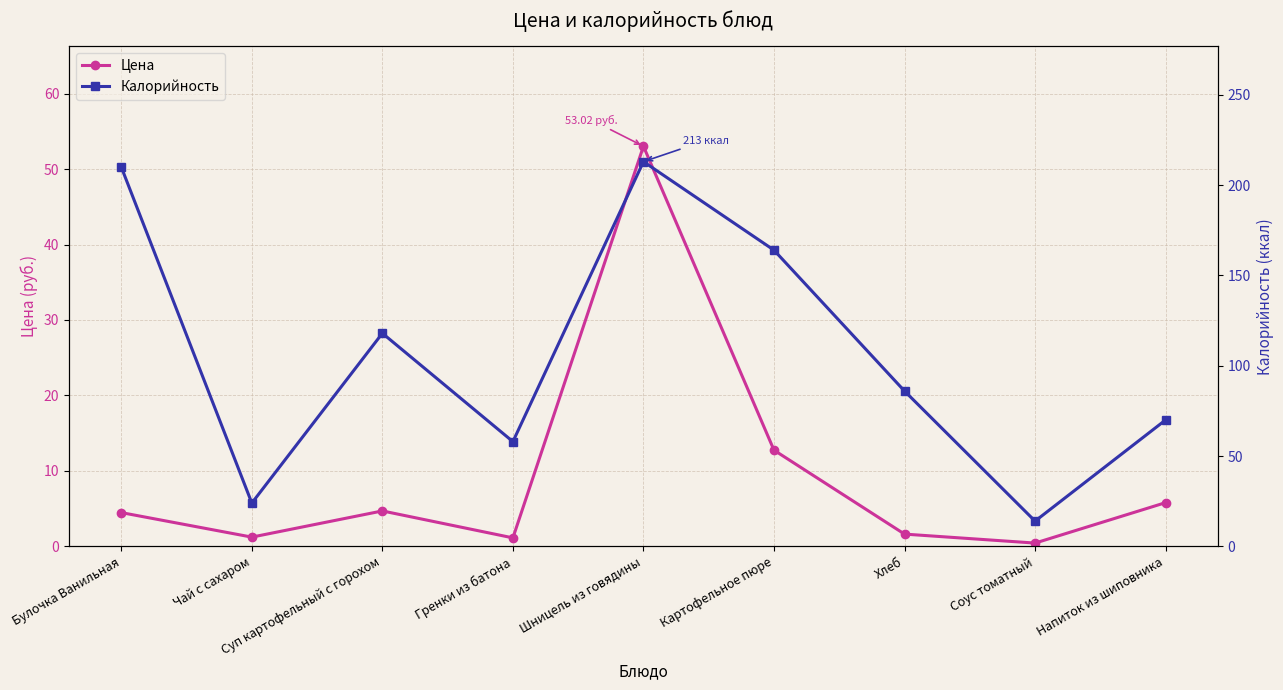

Is it true that Калорийность equals 118.0 at Суп картофельный с горохом?

True